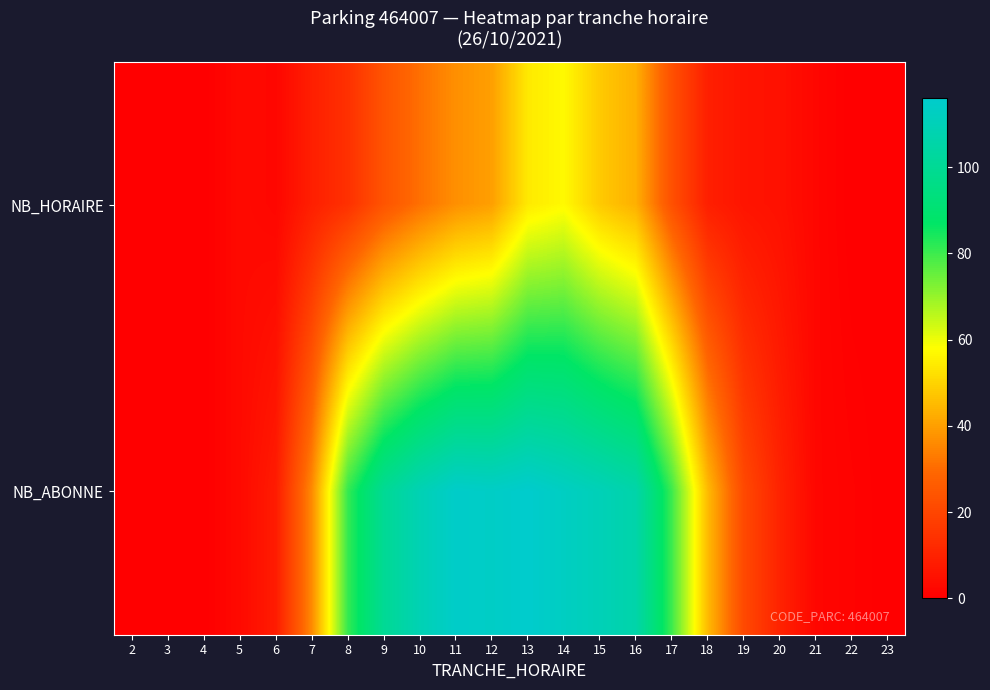

Which series has the largest total across all categories?

NB_ABONNE